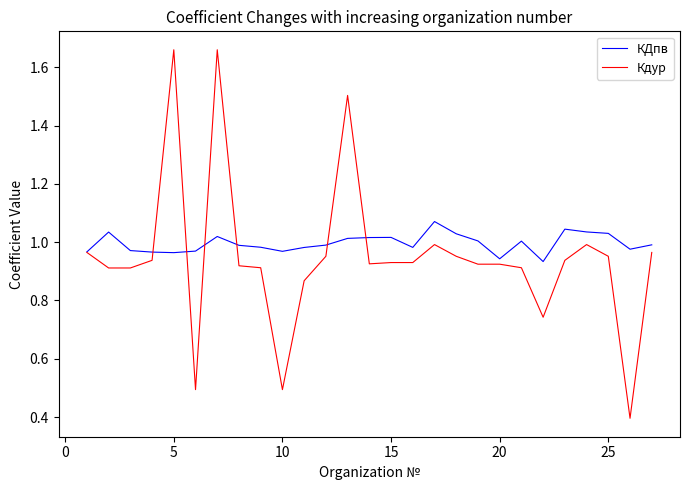

After their last crossing, which series has the higher values: КДпв or Кдур?

КДпв